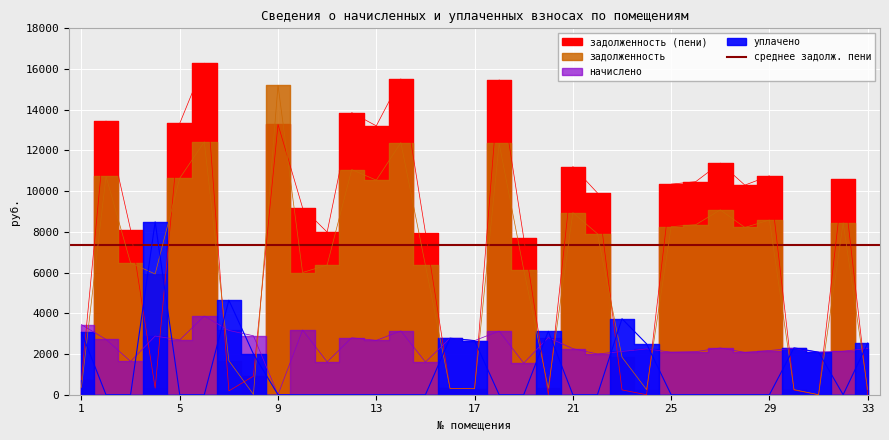

At which label is задолженность closest to 7603?

22